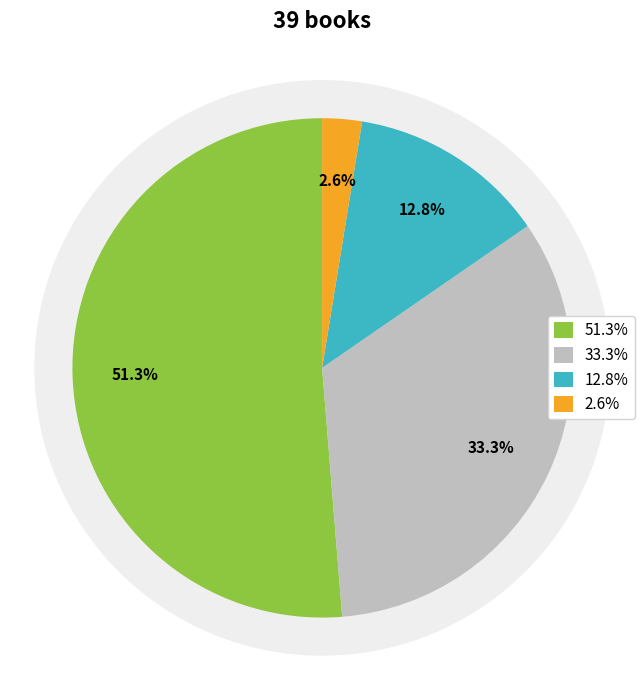

To the nearest percent, what is the combined percentage of Audio Download and Trade Paperback?

54%